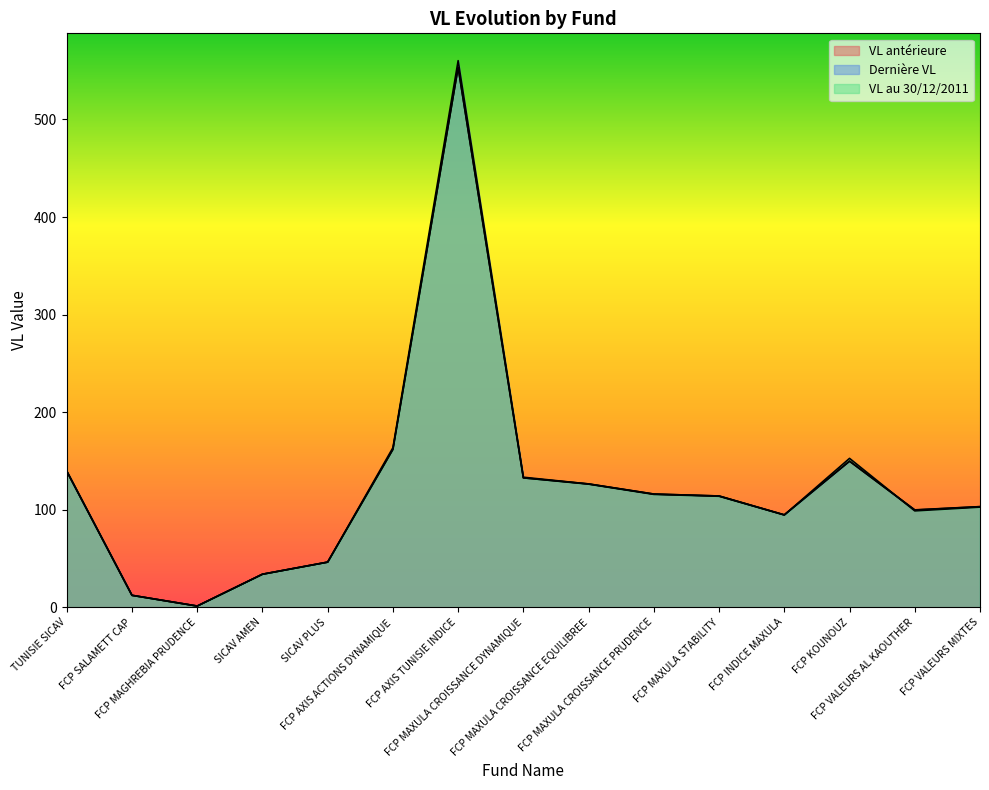

How many categories are shown in the chart?

15